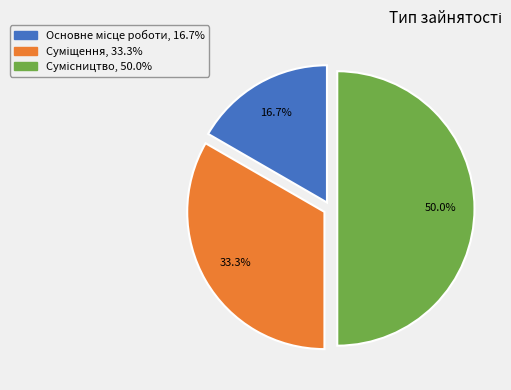

How many slices are in this pie chart?

3